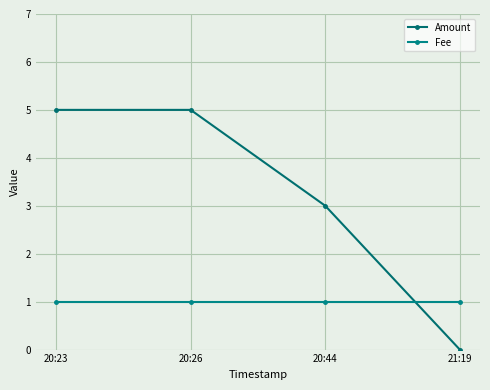

Between 20:44 and 21:19, which is larger?

20:44